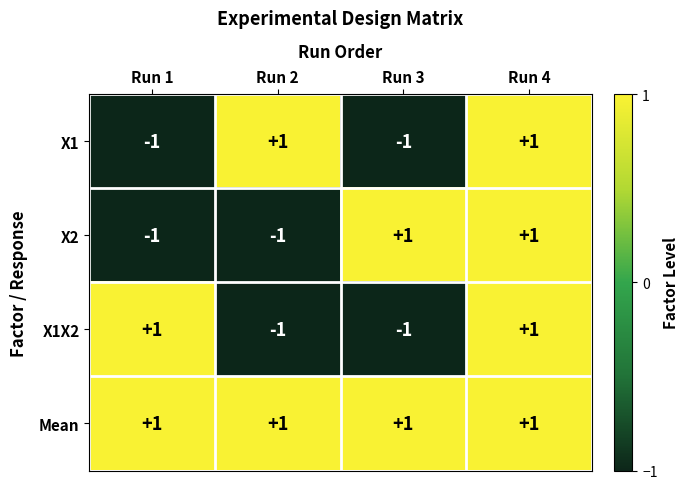

How many X1 values are between -1 and 1?

4